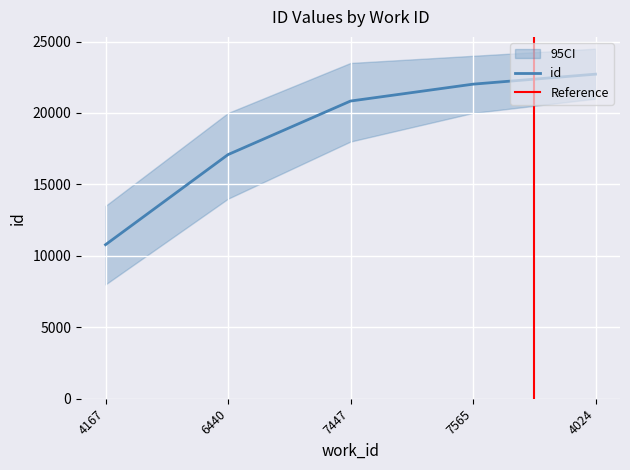

Which label corresponds to the largest value in the chart?

4024